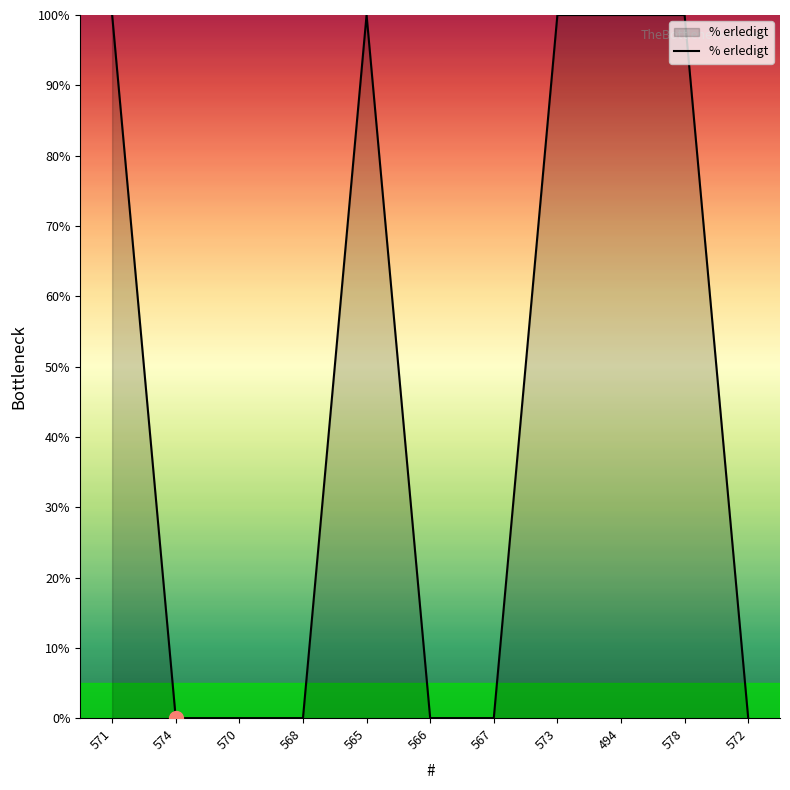

How many lines are shown in the chart?

1